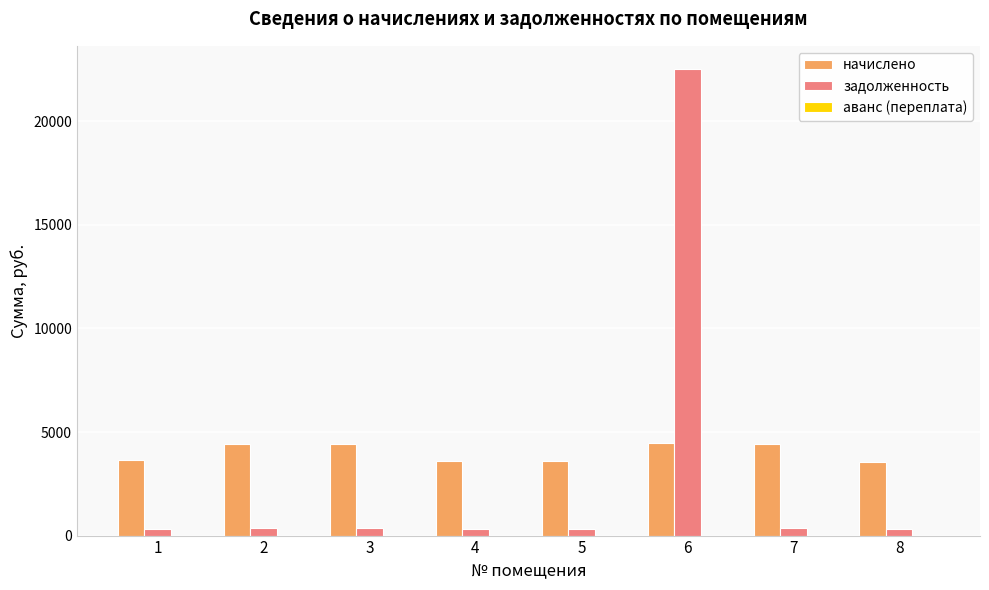

What is the average value of the задолженность series?

3103.3